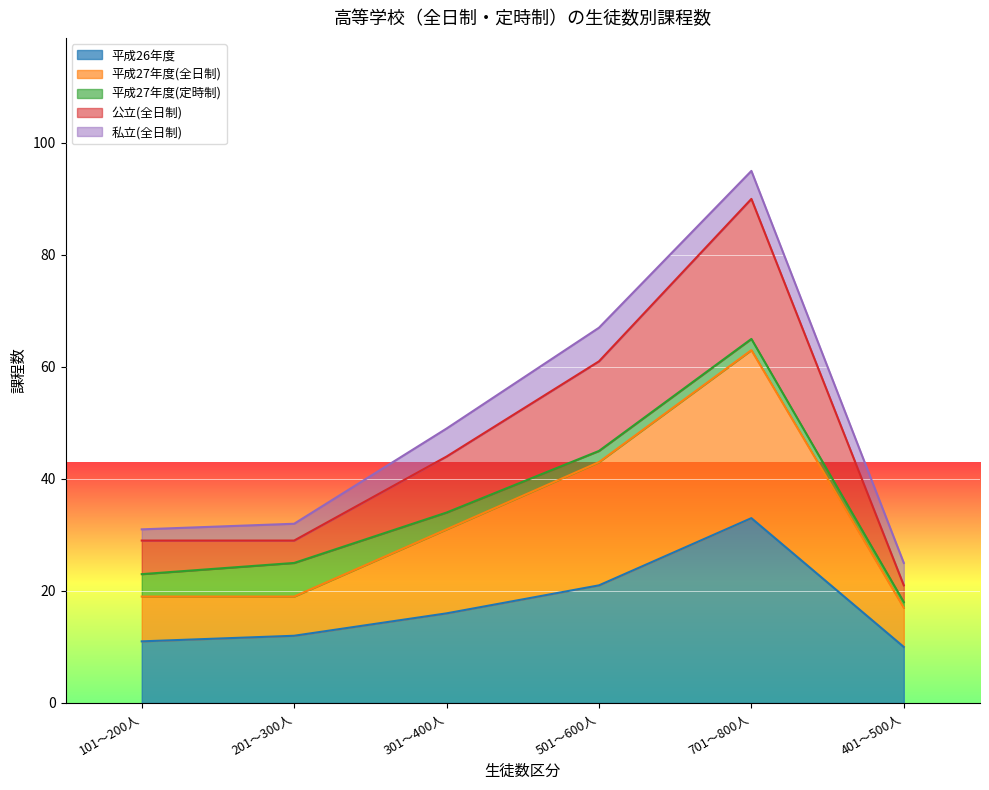

True or false: 平成26年度 has more than 0 interior local peaks.

True